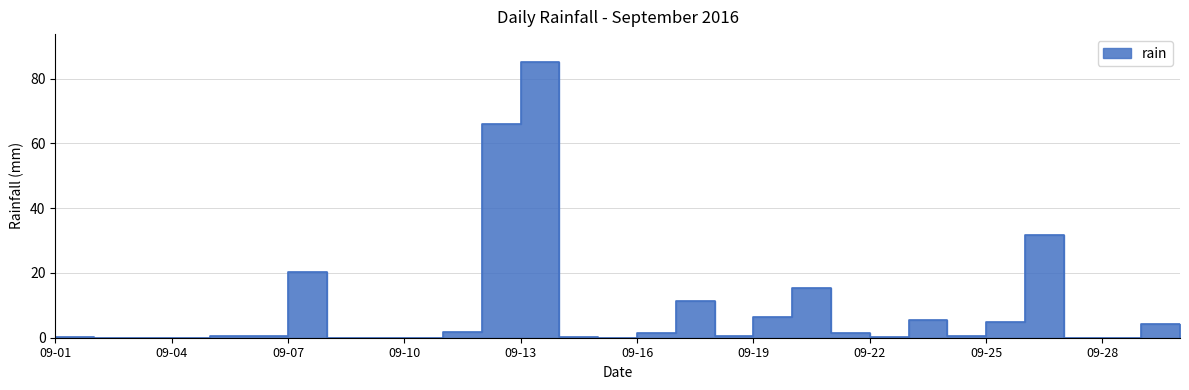

What is the average value?

8.6